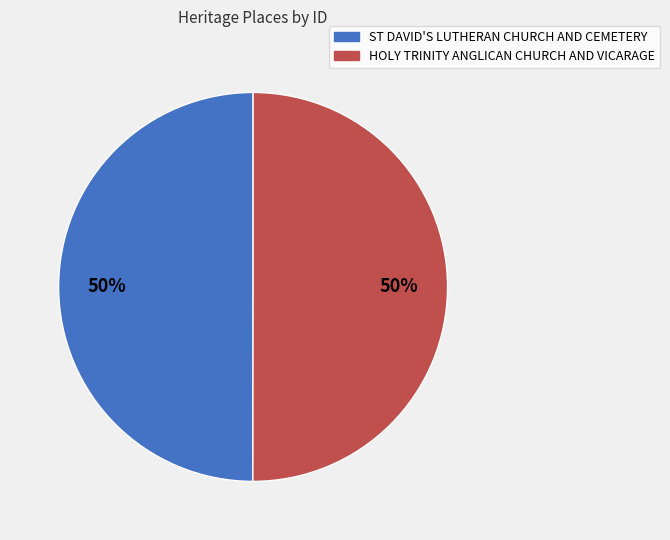

What is the ratio of the value at ST DAVID'S LUTHERAN CHURCH AND CEMETERY to the value at HOLY TRINITY ANGLICAN CHURCH AND VICARAGE?

1.0